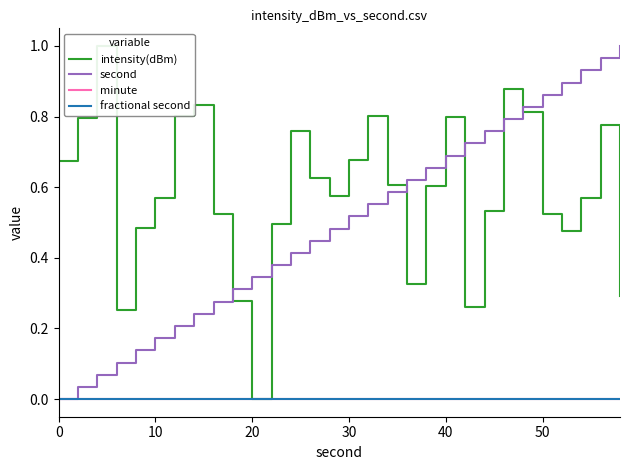

Reading right to left, list all the values displayed in this chart.

intensity(dBm): 0.3	0.8	0.6	0.5	0.5	0.8	0.9	0.5	0.3	0.8	0.6	0.3	0.6	0.8	0.7	0.6	0.6	0.8	0.5	0.0	0.3	0.5	0.8	0.8	0.6	0.5	0.3	1.0	0.8	0.7
second: 1.0	1.0	0.9	0.9	0.9	0.8	0.8	0.8	0.7	0.7	0.7	0.6	0.6	0.6	0.5	0.5	0.4	0.4	0.4	0.3	0.3	0.3	0.2	0.2	0.2	0.1	0.1	0.1	0.0	0.0
minute: 0.0	0.0	0.0	0.0	0.0	0.0	0.0	0.0	0.0	0.0	0.0	0.0	0.0	0.0	0.0	0.0	0.0	0.0	0.0	0.0	0.0	0.0	0.0	0.0	0.0	0.0	0.0	0.0	0.0	0.0
fractional second: 0.0	0.0	0.0	0.0	0.0	0.0	0.0	0.0	0.0	0.0	0.0	0.0	0.0	0.0	0.0	0.0	0.0	0.0	0.0	0.0	0.0	0.0	0.0	0.0	0.0	0.0	0.0	0.0	0.0	0.0